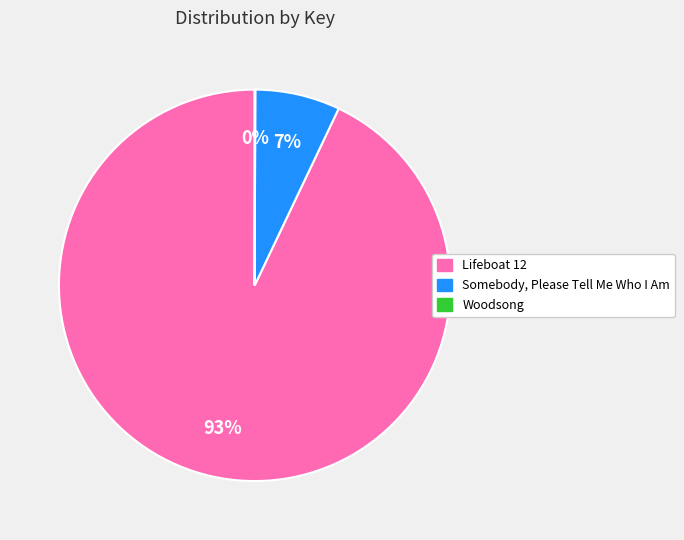

Is the sum of Somebody, Please Tell Me Who I Am and Lifeboat 12 greater than half?

Yes